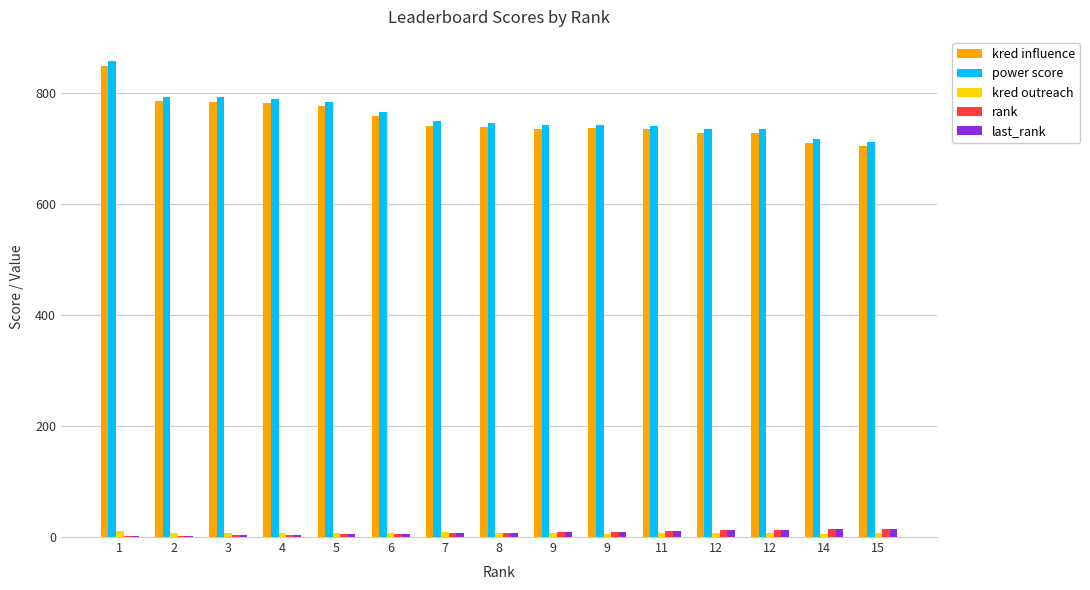

What are all the series names shown in the legend?

kred influence, power score, kred outreach, rank, last_rank